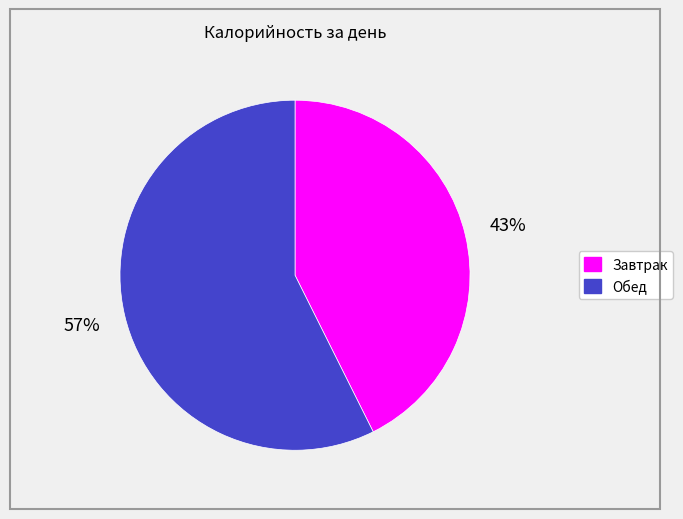

To the nearest percent, what is the combined percentage of Обед and Завтрак?

100%